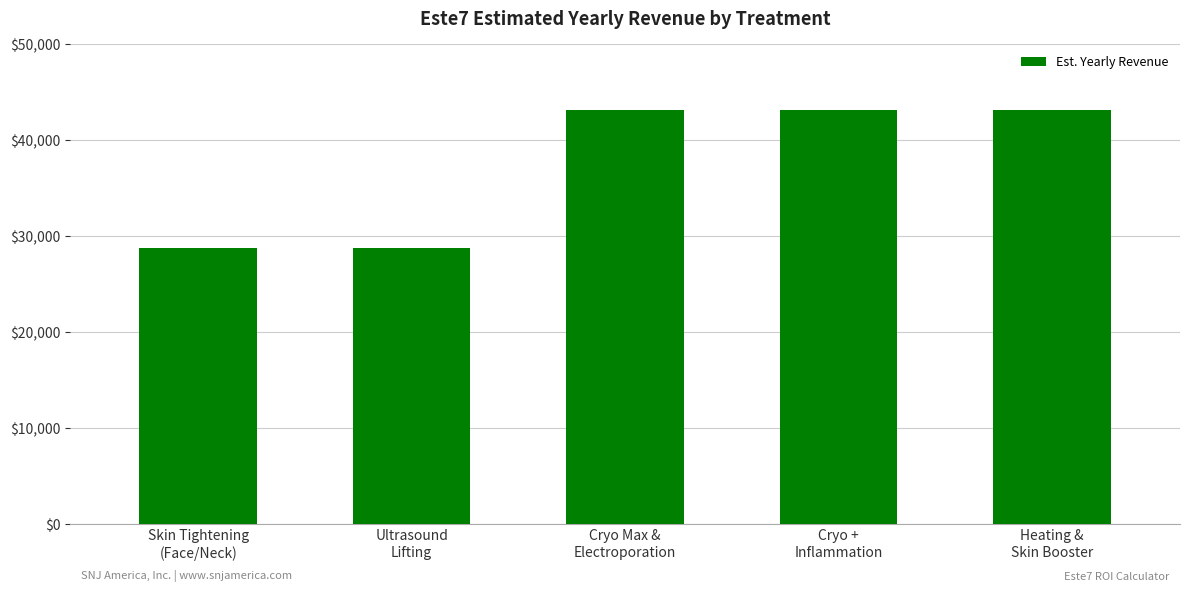

What position from the left is Cryo Max &
Electroporation?

3